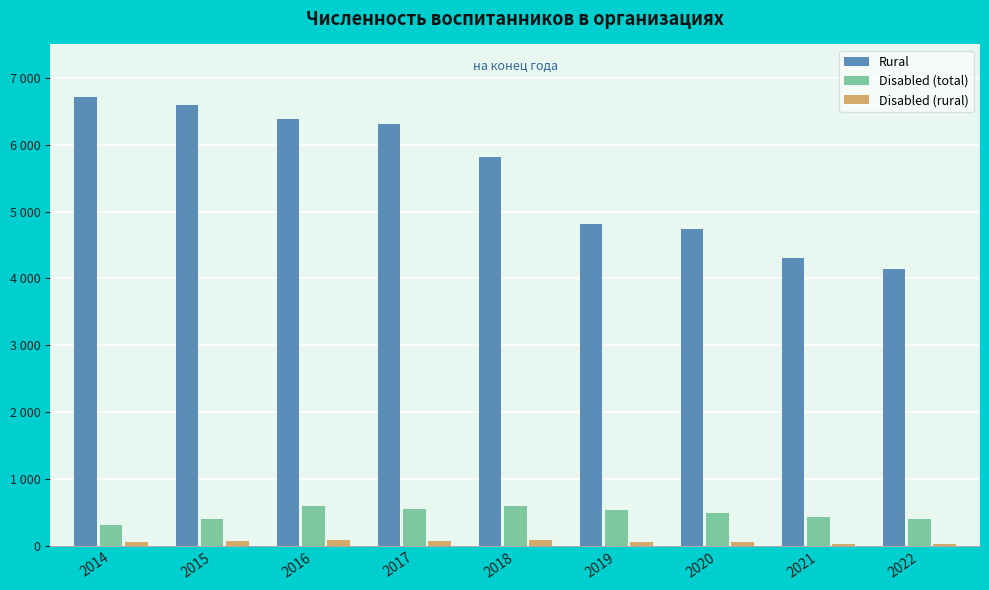

At which category does the chart reach its minimum across all series?

2022